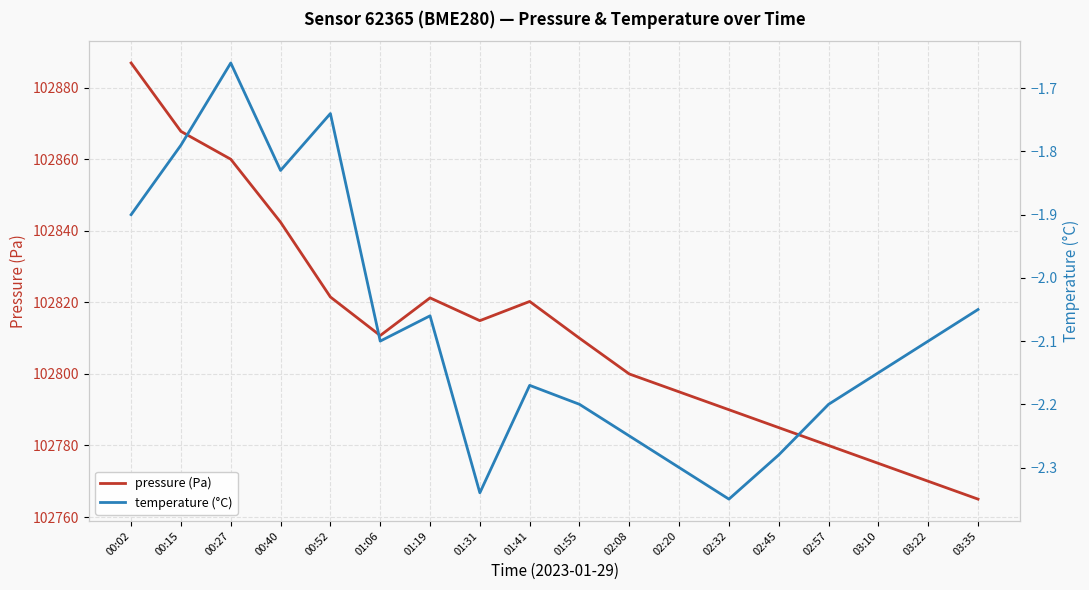

Rank the series by their average value, from lowest to highest.

temperature (°C), pressure (Pa)